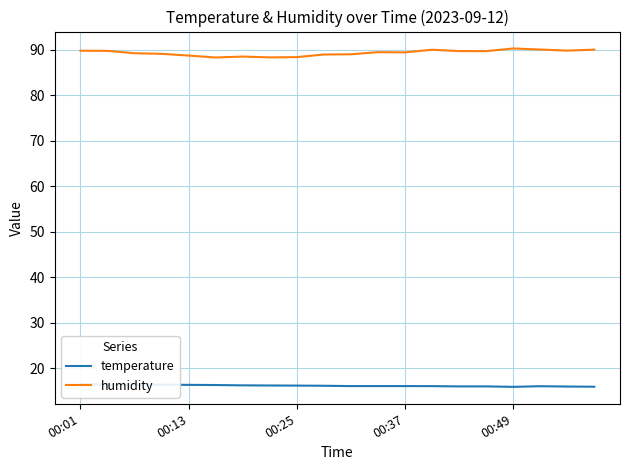

What are all the series names shown in the legend?

temperature, humidity